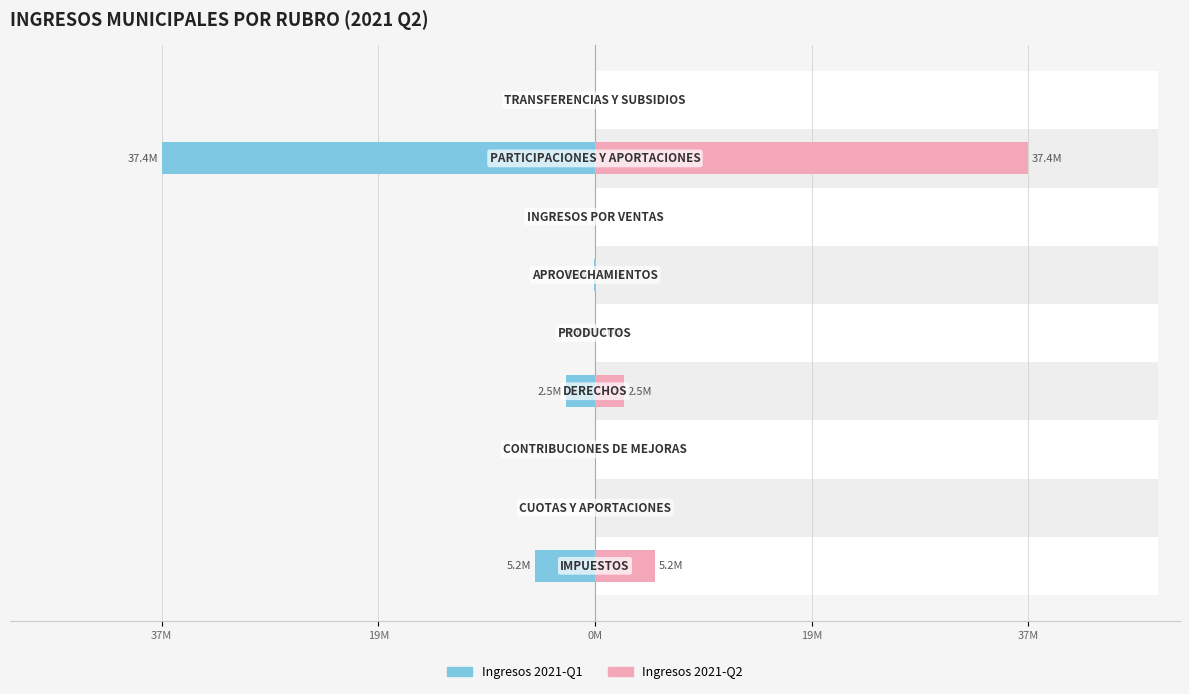

True or false: Ingresos 2021-Q2 has a value of 0.0 at 0M.

True